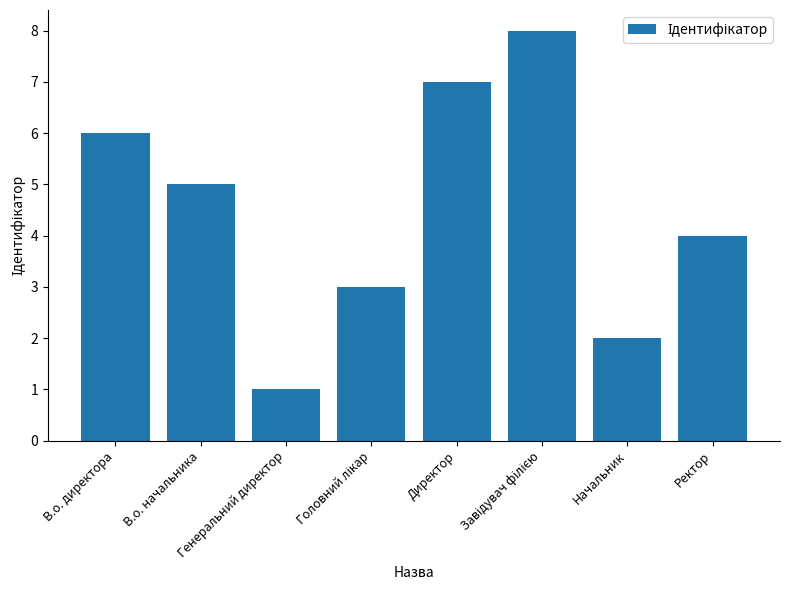

What is the greatest value displayed?

8